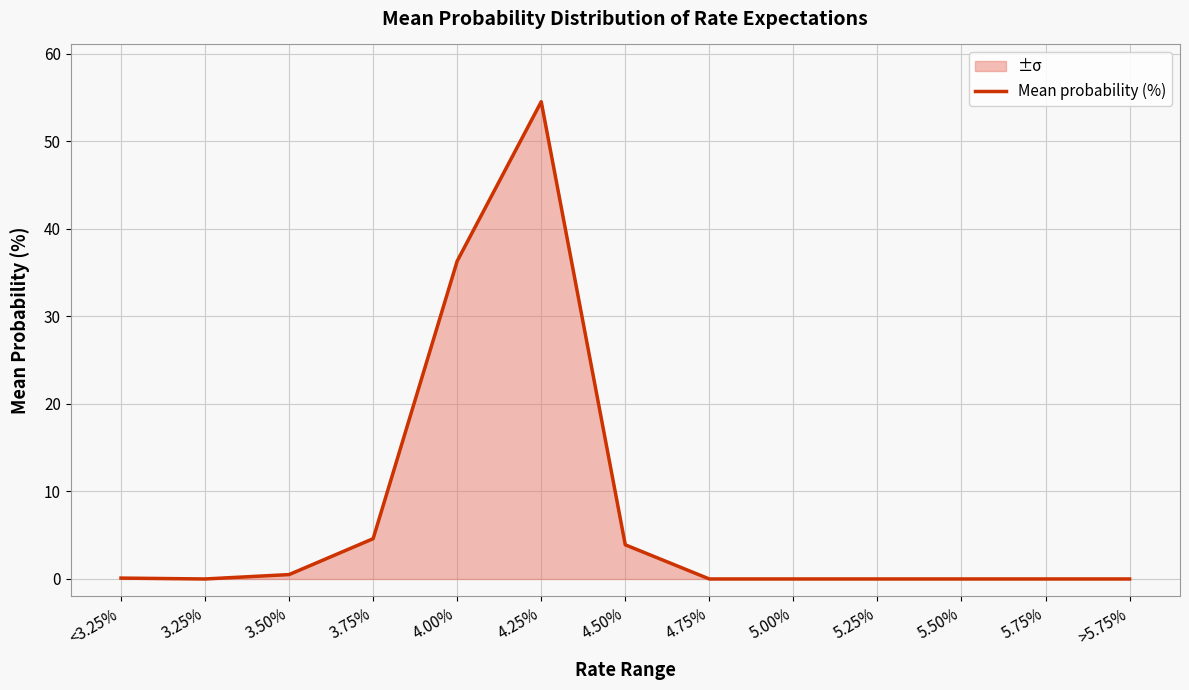

The value at 4.50% is 0.8. True or false?

False